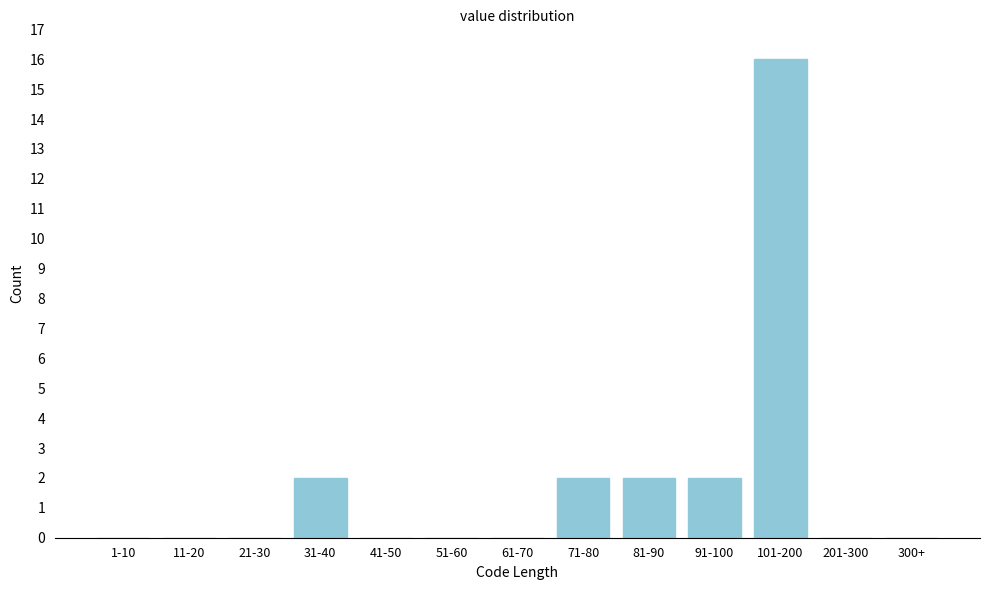

Reading left to right, list all the values displayed in this chart.

1-10=0	11-20=0	21-30=0	31-40=2	41-50=0	51-60=0	61-70=0	71-80=2	81-90=2	91-100=2	101-200=16	201-300=0	300+=0